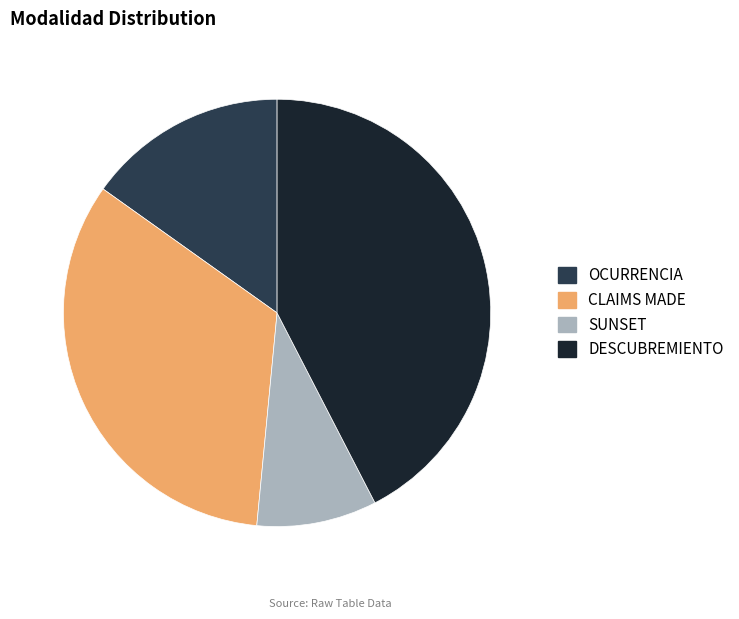

Combined, do DESCUBREMIENTO and OCURRENCIA account for over 50%?

Yes